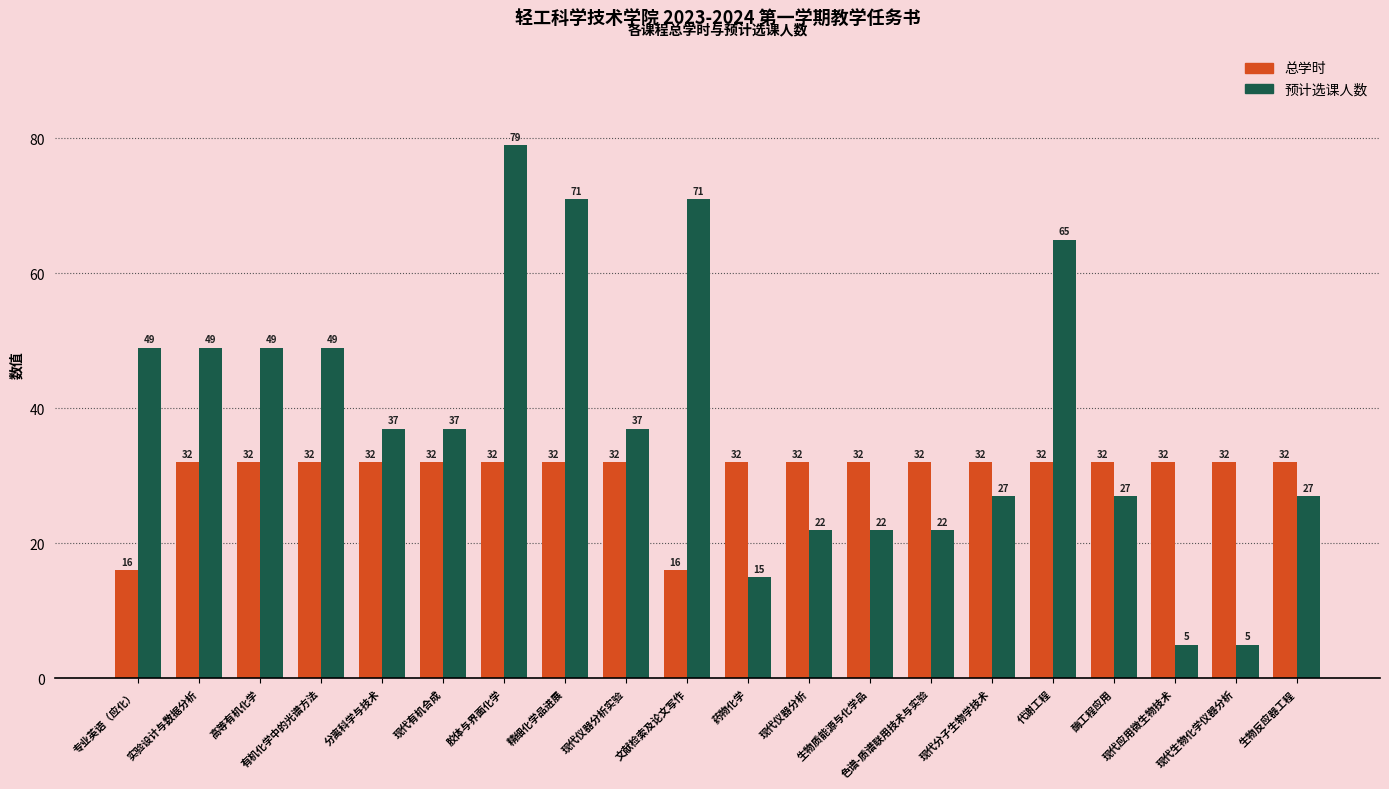

Is the value of 预计选课人数 at 现代有机合成 greater than the value of 总学时 at 生物质能源与化学品?

Yes